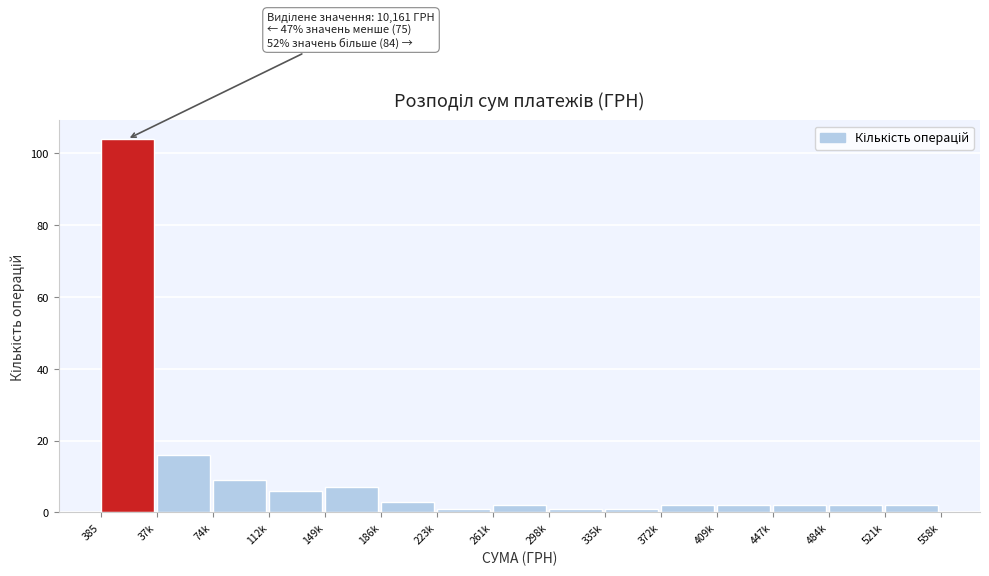

Reading right to left, list all the values displayed in this chart.

521k=2	484k=2	447k=2	409k=2	372k=2	335k=1	298k=1	261k=2	223k=1	186k=3	149k=7	112k=6	74k=9	37k=16	385=104